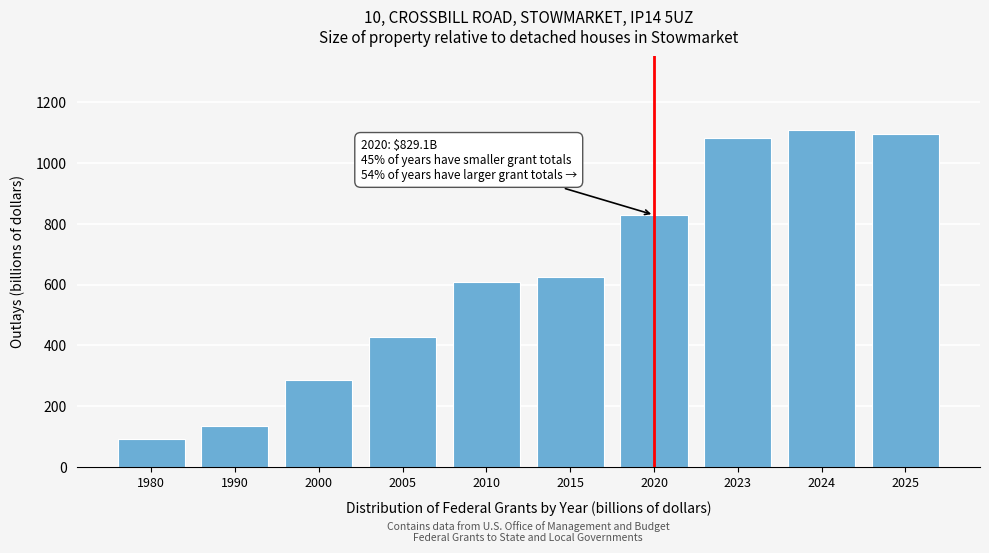

Reading right to left, extract all data points from this chart.

1095.3	1107.6	1083.4	829.1	624.4	608.4	428.0	285.9	135.3	91.4